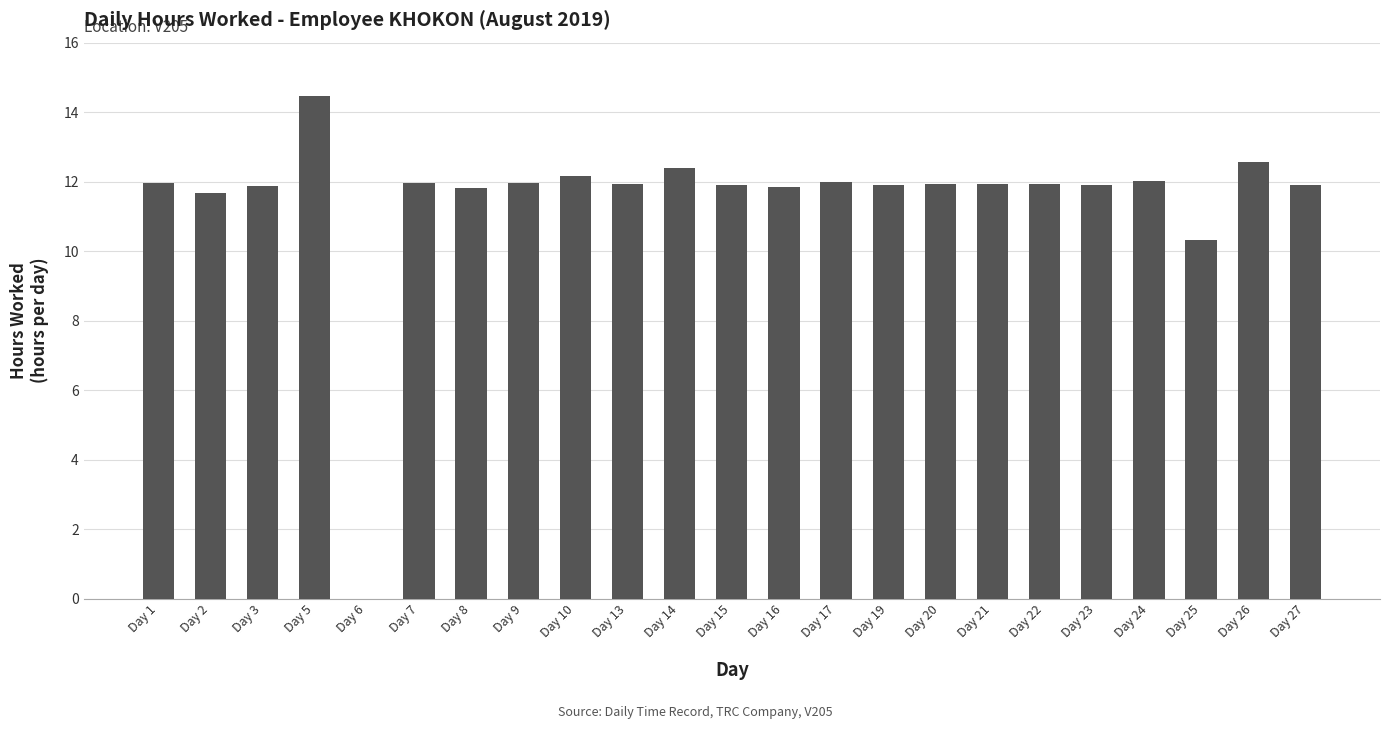

The value at Day 27 is 11.9. True or false?

True